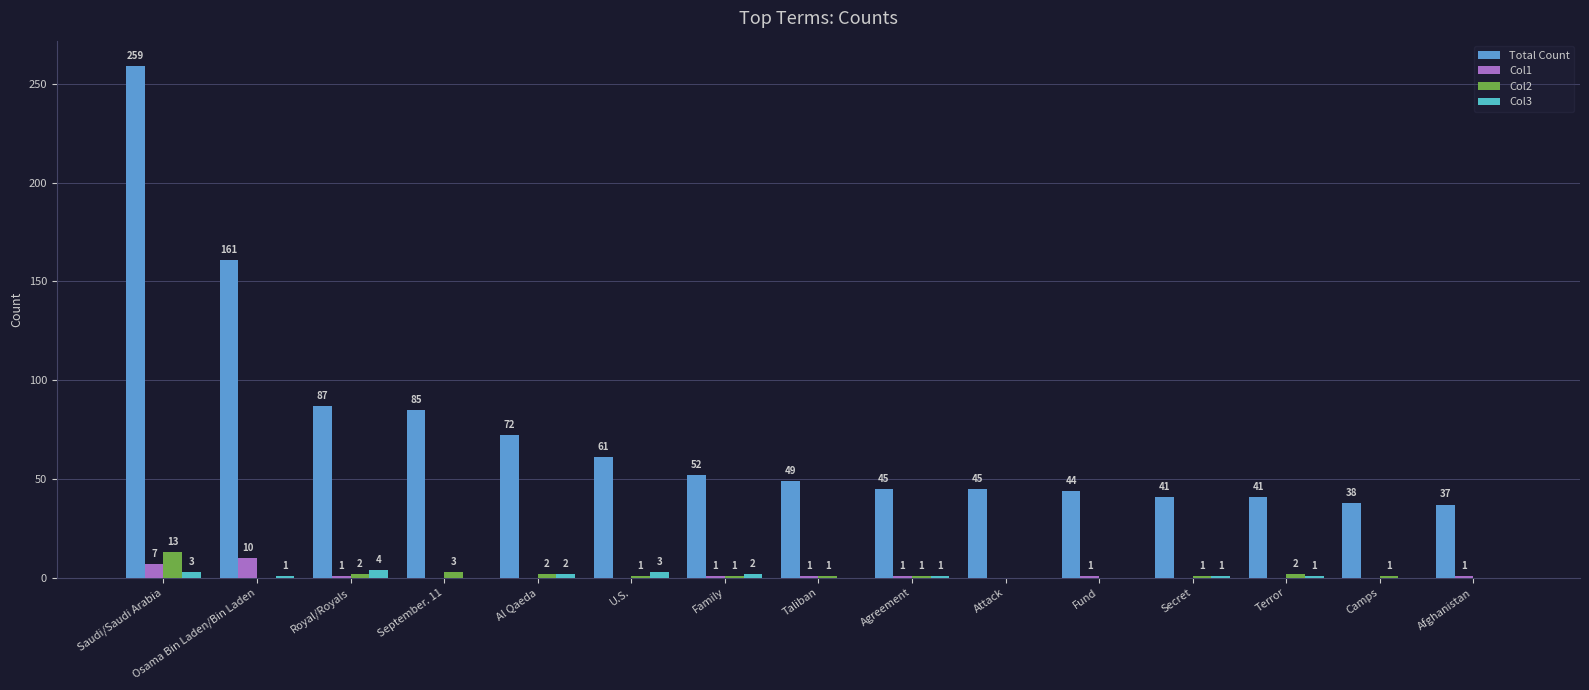

What is the difference between the Total Count values at Osama Bin Laden/Bin Laden and Al Qaeda?

89